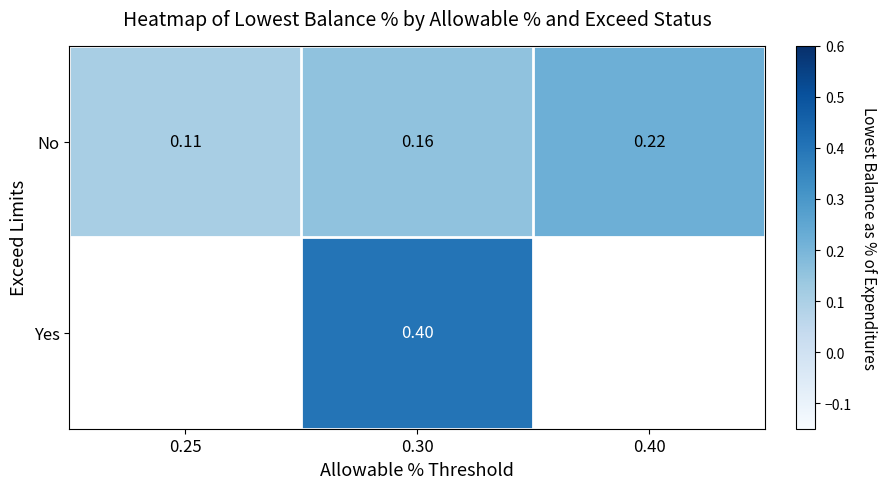

What is the greatest value displayed?

0.4